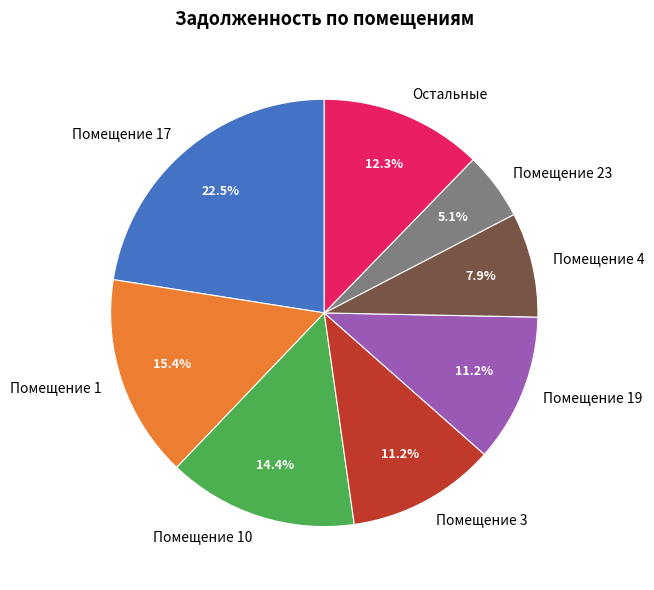

Count the number of slices in the pie.

8